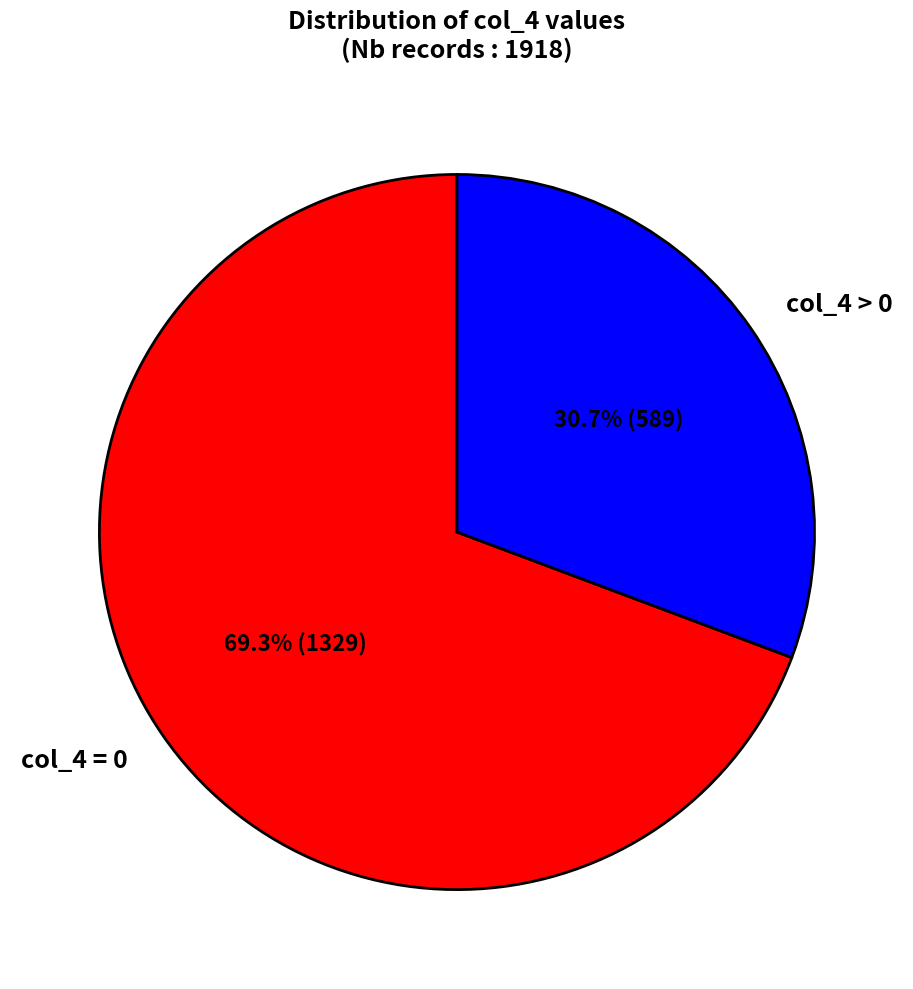

Which has a higher value, col_4 = 0 or col_4 > 0?

col_4 = 0